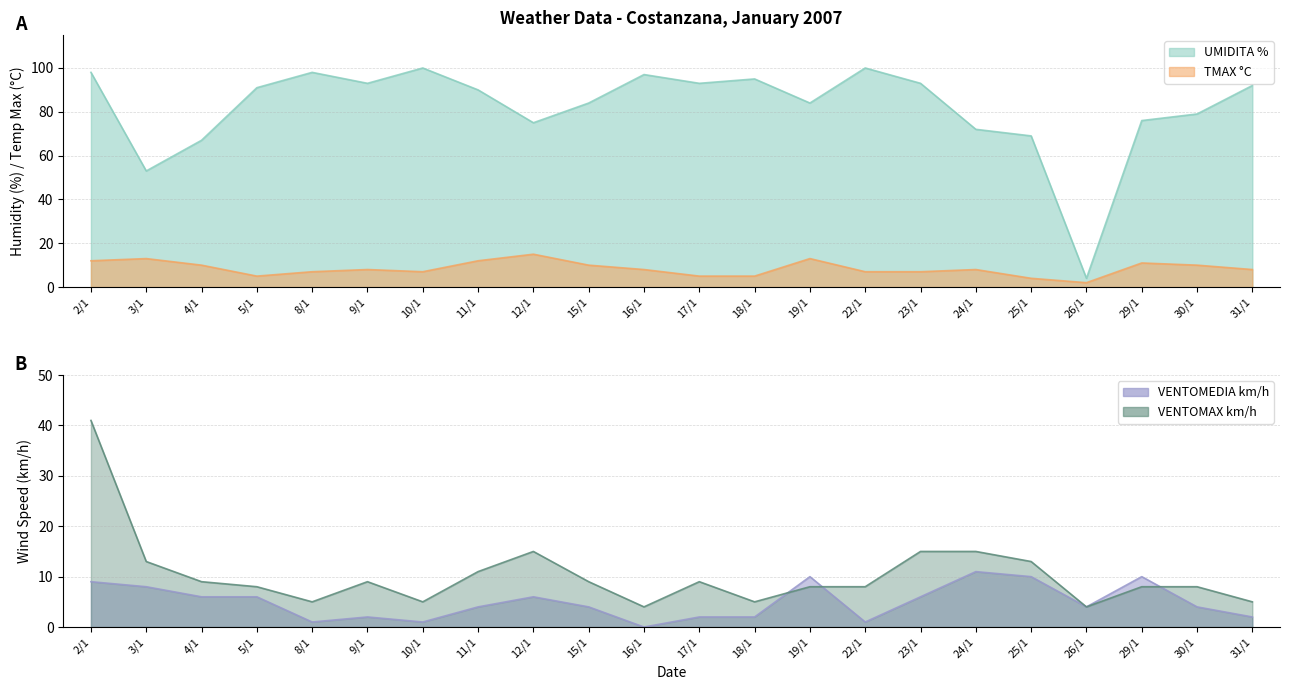

At which label does VENTOMEDIA km/h first exceed 4?

2/1